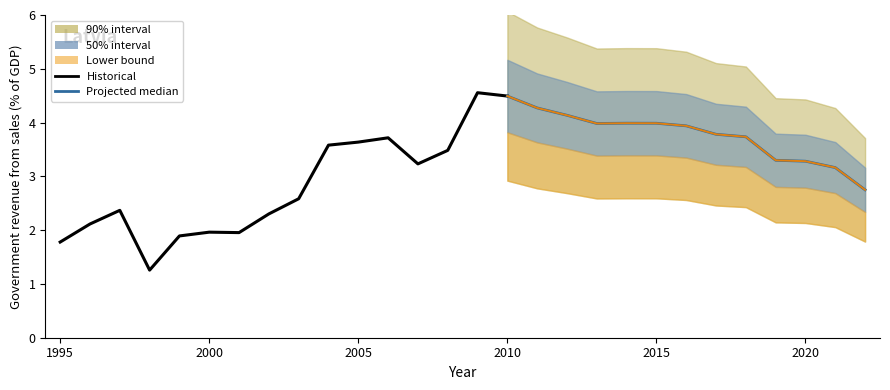

Is it true that the value at 2011 is 4.3?

True